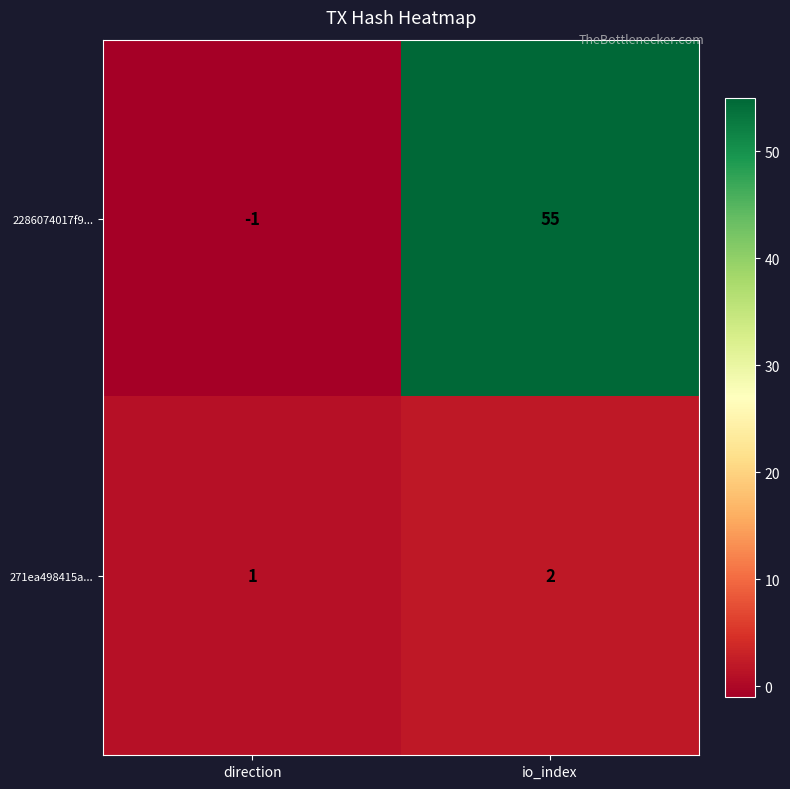

Reading left to right, list all the values displayed in this chart.

2286074017f9...: -1	55
271ea498415a...: 1	2